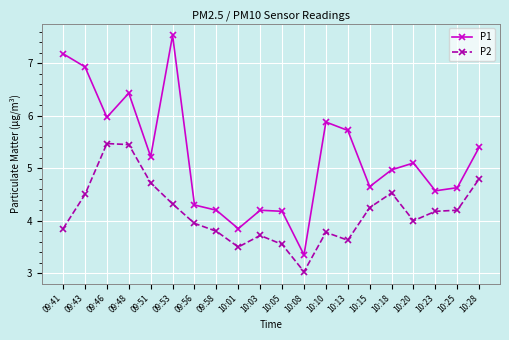

What is the sum of all P1 values?

104.3